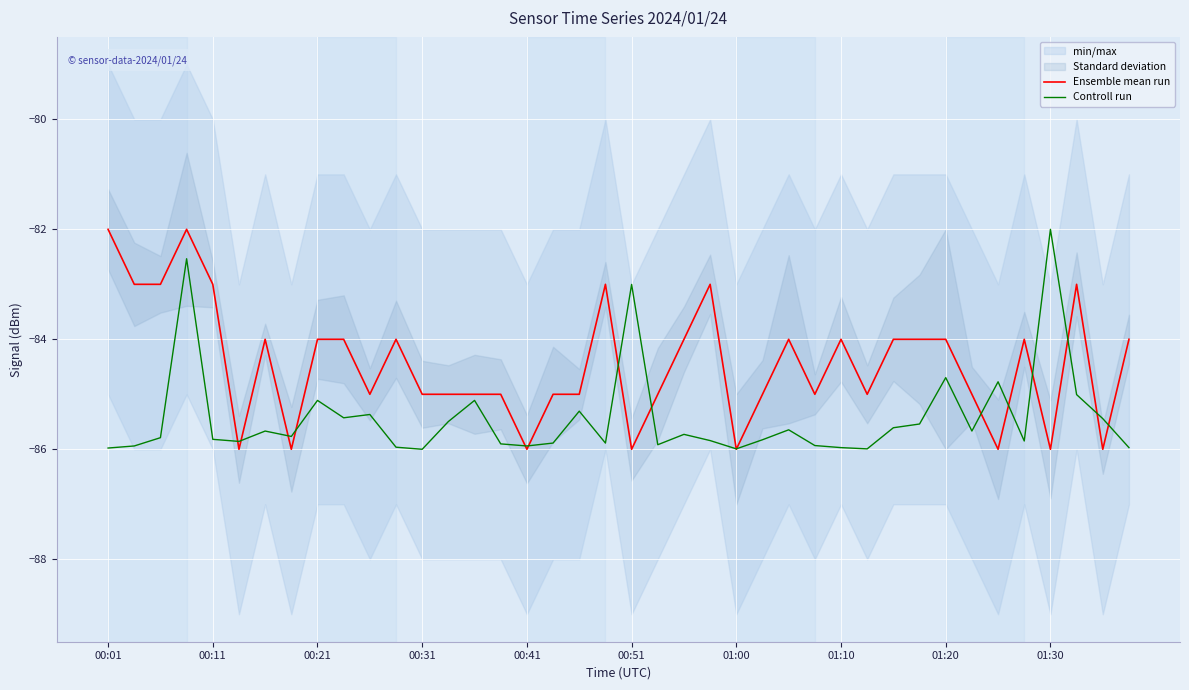

What is the approximate value of Ensemble mean run at 19?

-83.0